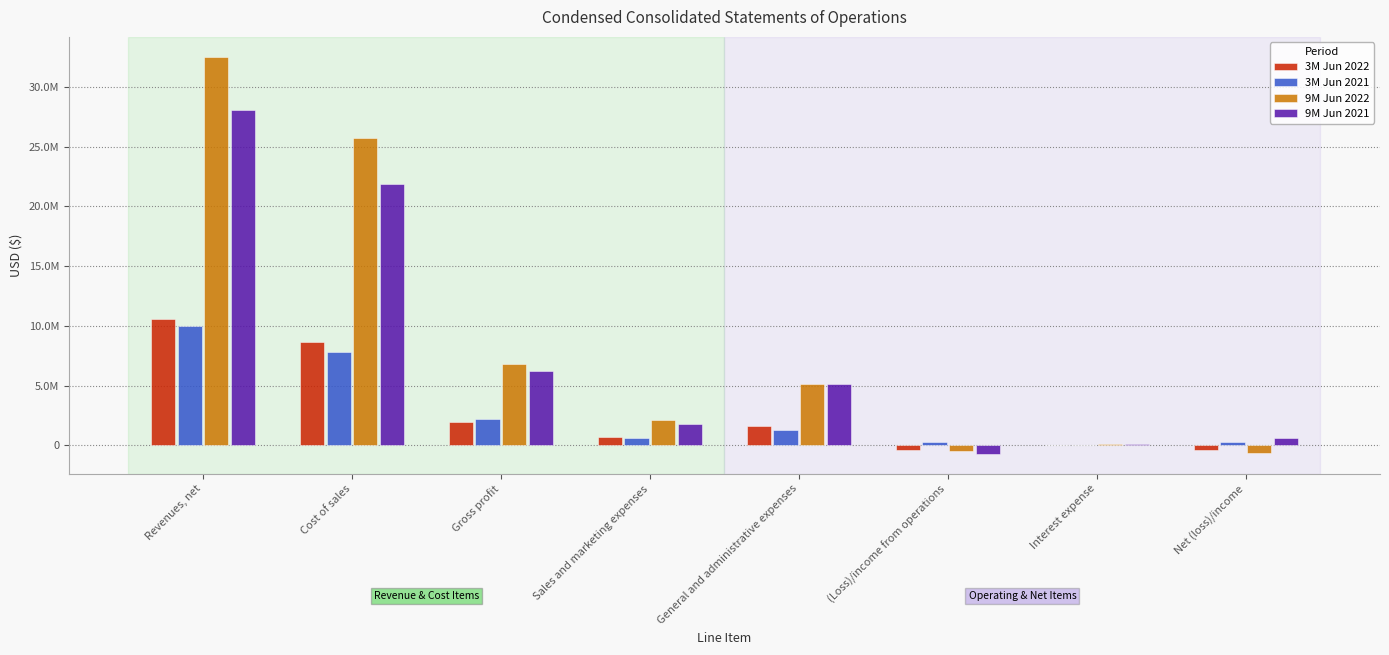

Are the bars grouped side by side (vs. stacked)?

Yes